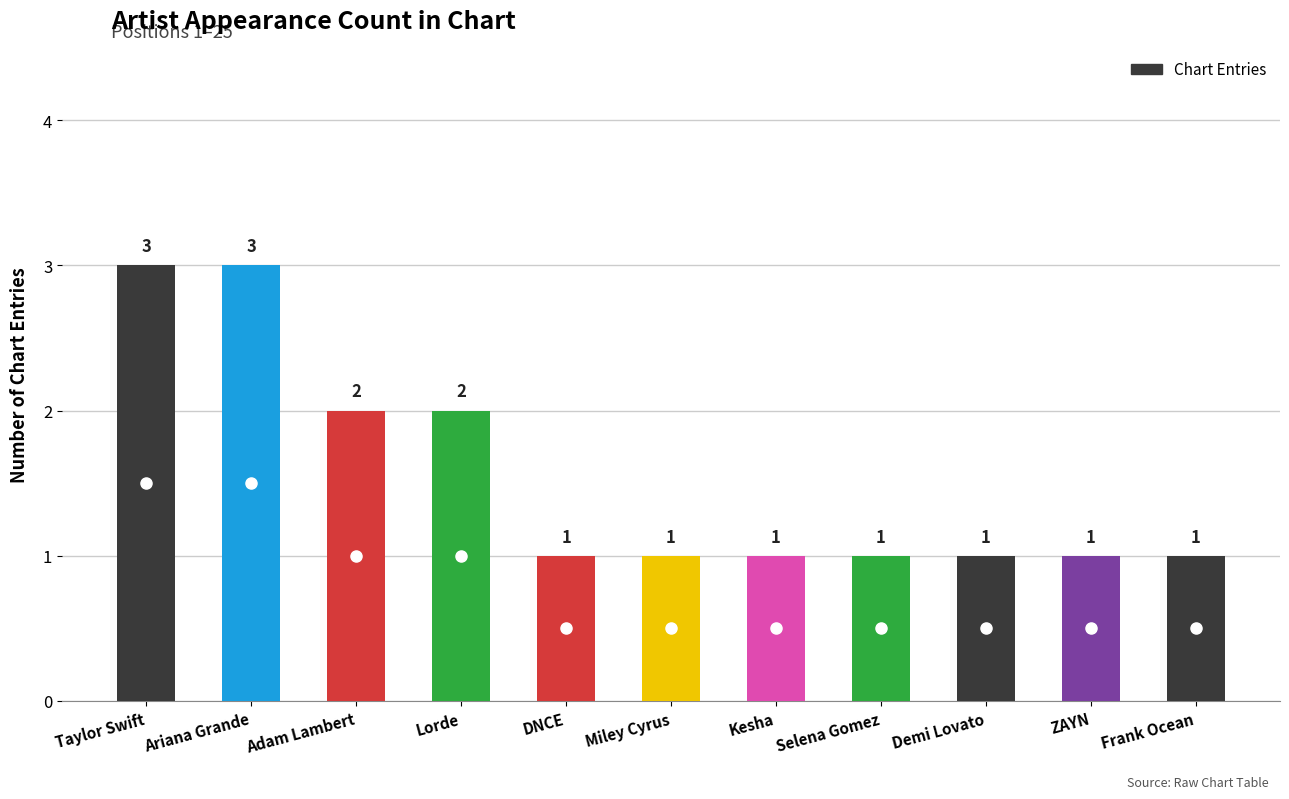

What is the maximum value shown in the chart?

3